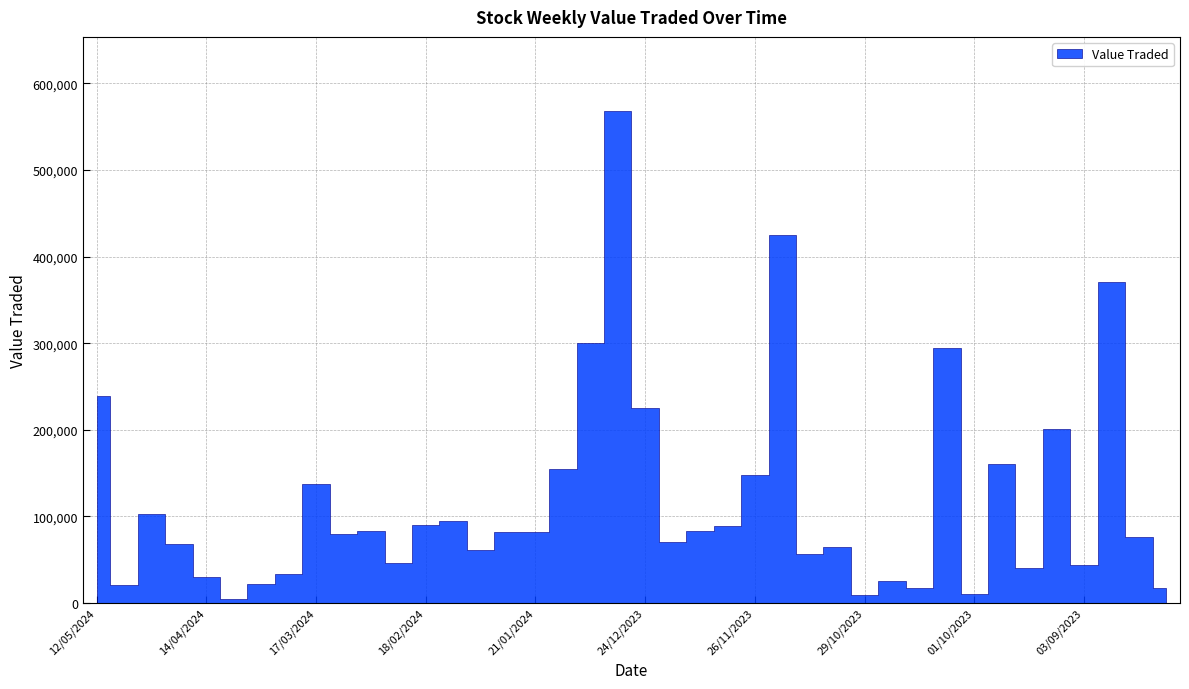

Reading left to right, list all the values displayed in this chart.

12/05/2024=239053	05/05/2024=20513	28/04/2024=102778	21/04/2024=68383	14/04/2024=29654	07/04/2024=4878	31/03/2024=22373	24/03/2024=33691	17/03/2024=137439	10/03/2024=79989	03/03/2024=83162	25/02/2024=45876	18/02/2024=89604	11/02/2024=94509	04/02/2024=60945	28/01/2024=82161	21/01/2024=81646	14/01/2024=154830	07/01/2024=300568	31/12/2023=568485	24/12/2023=225108	17/12/2023=70544	10/12/2023=82750	03/12/2023=88712	26/11/2023=147183	19/11/2023=424834	12/11/2023=56792	05/11/2023=64089	29/10/2023=8814	22/10/2023=25312	15/10/2023=17130	08/10/2023=294966	01/10/2023=10578	24/09/2023=160448	17/09/2023=40866	10/09/2023=201310	03/09/2023=43267	27/08/2023=370671	20/08/2023=76124	13/08/2023=17765